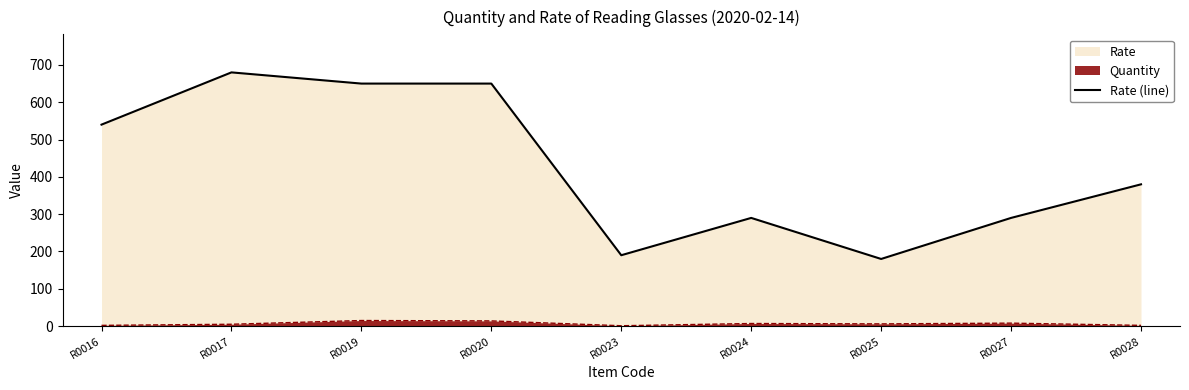

Rank the categories by value from lowest to highest.

R0025, R0023, R0024, R0027, R0028, R0016, R0019, R0020, R0017